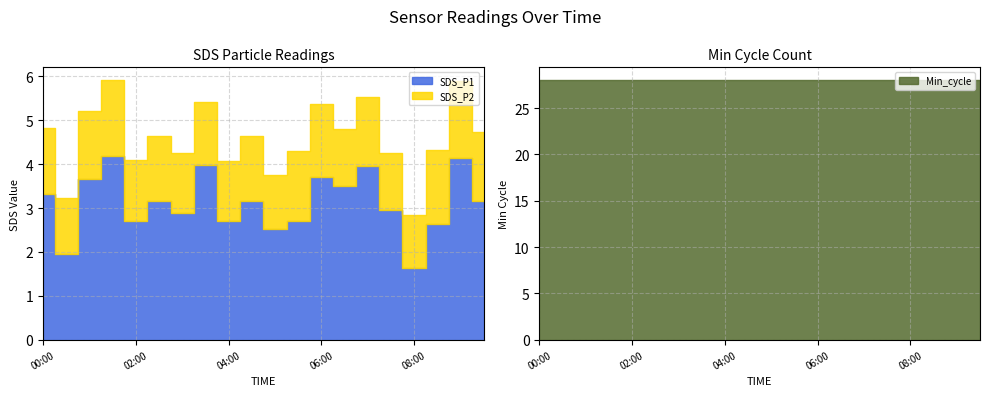

Which series has the largest total across all categories?

Min_cycle